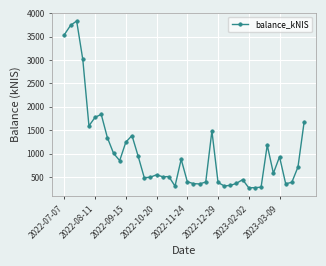

Does the chart display data point markers on the line(s)?

Yes